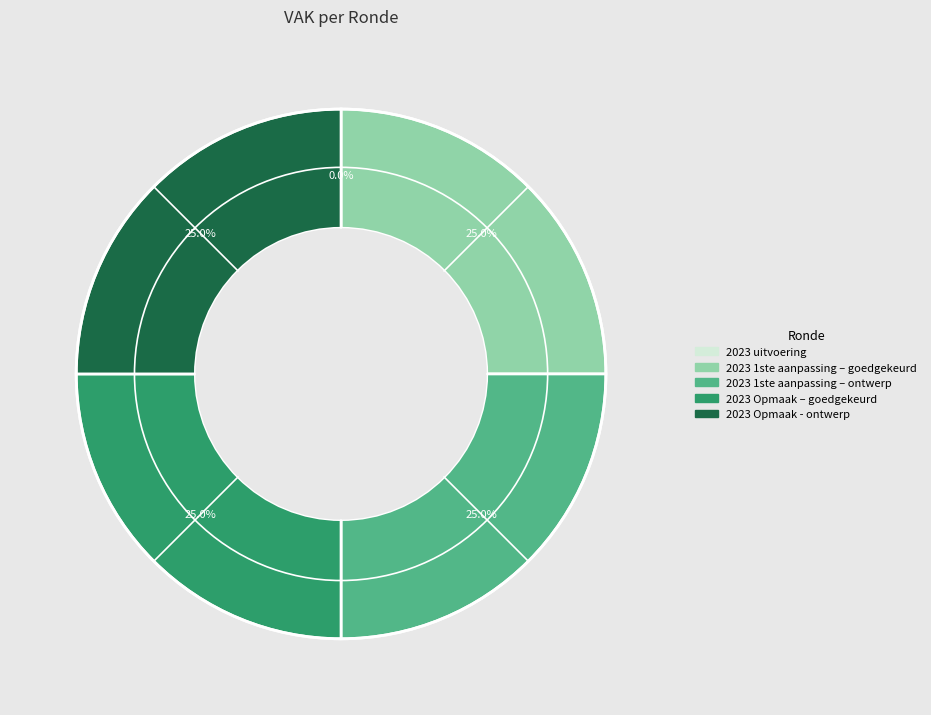

To the nearest percent, what is the average slice percentage?

20%